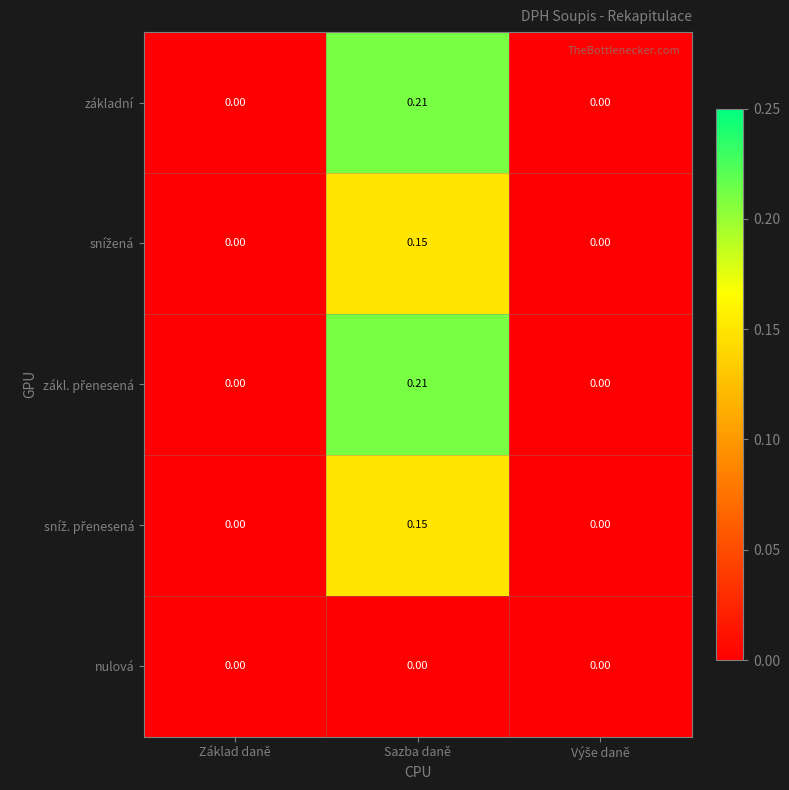

At which category does the chart reach its minimum across all series?

Základ daně